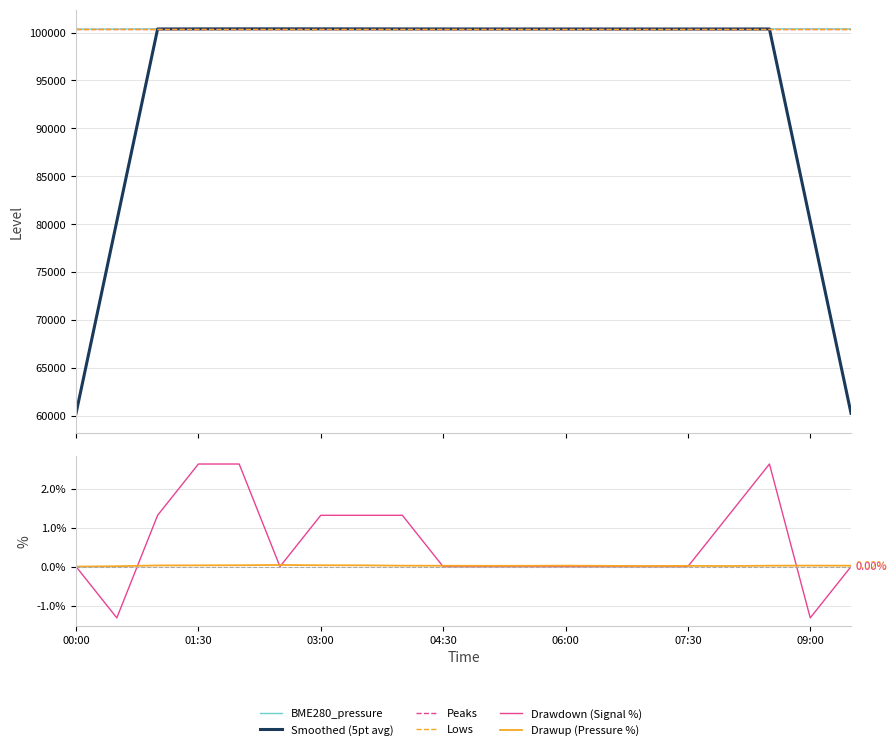

What is the spread (max minus min) of values at 03:00?

100387.8